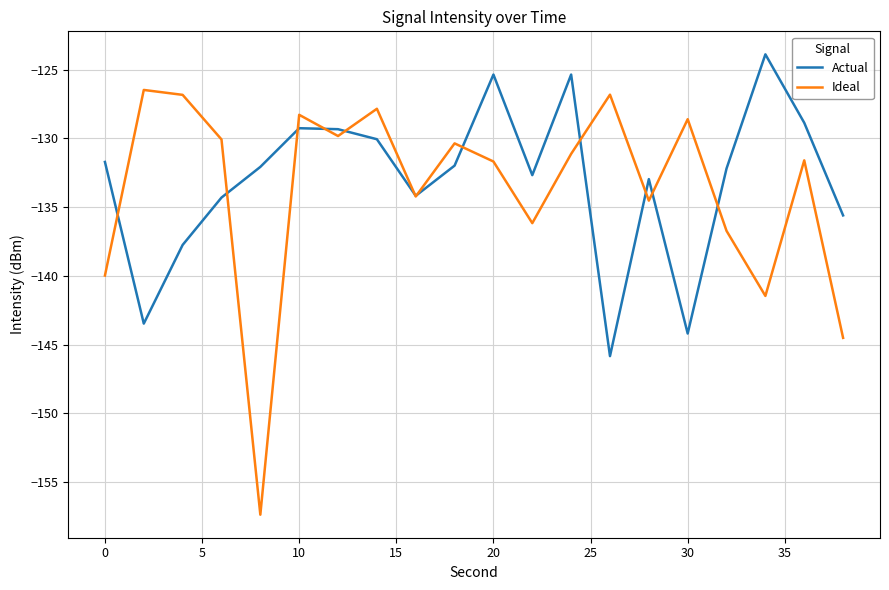

Which series has the largest total across all categories?

Actual